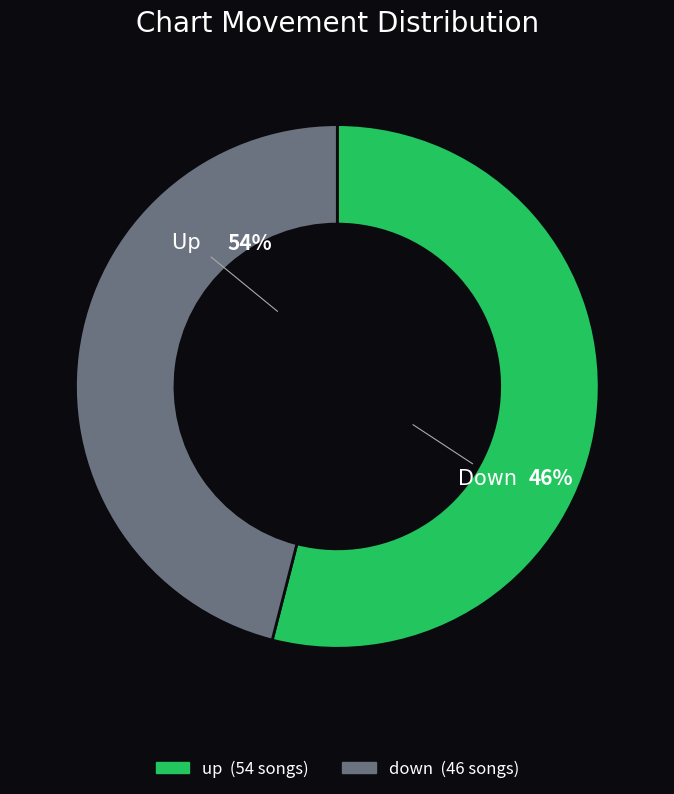

True or false: down accounts for 33% of the total.

False